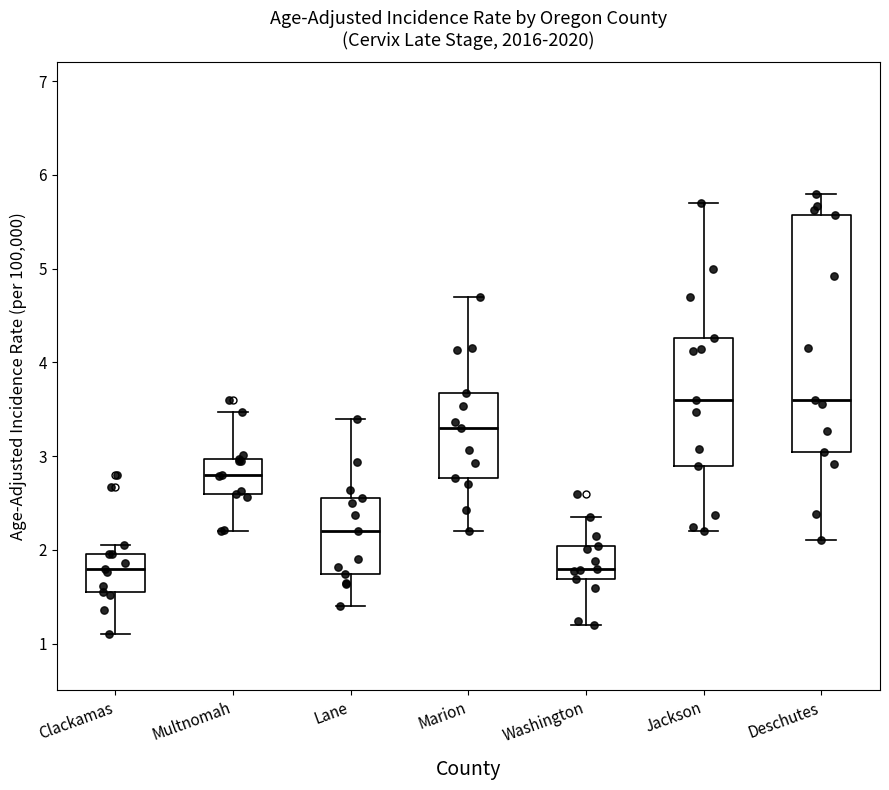

Where is the lower edge of the box for Clackamas on the y-axis? The values are not printed on the chart, so give them approximately, as read against the axis.

1.5